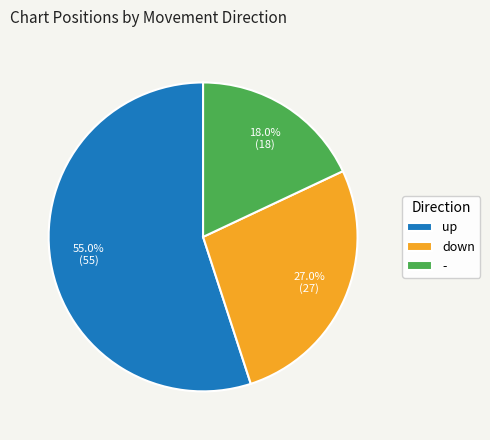

Rank the categories by value from highest to lowest.

up, down, -